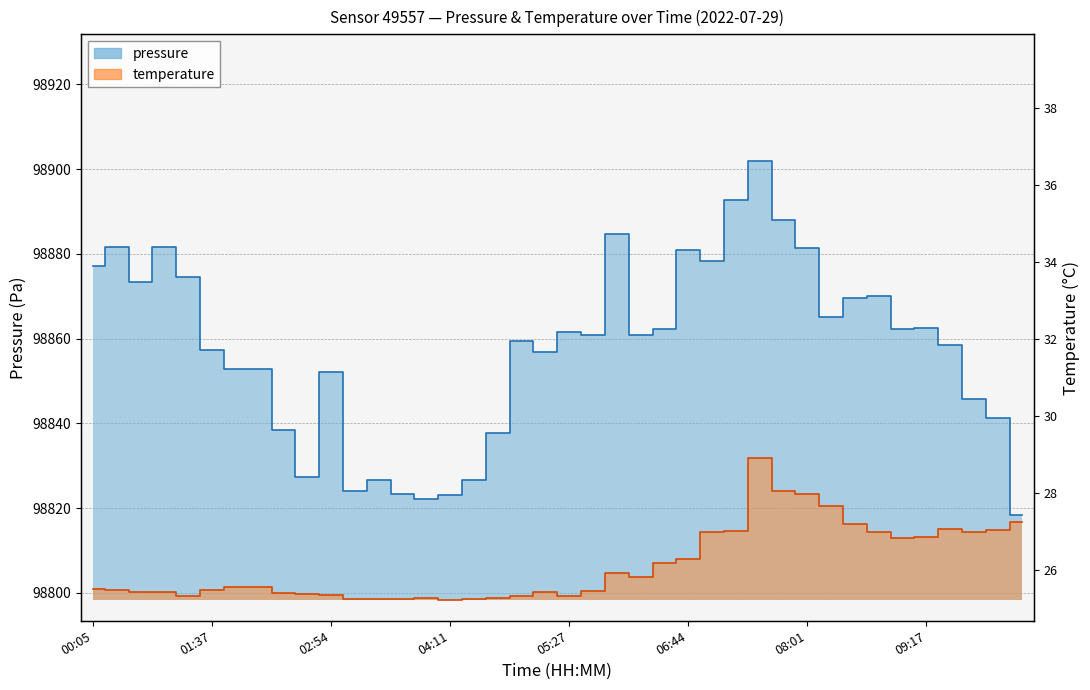

Which category has the highest value in the pressure series?

07:30